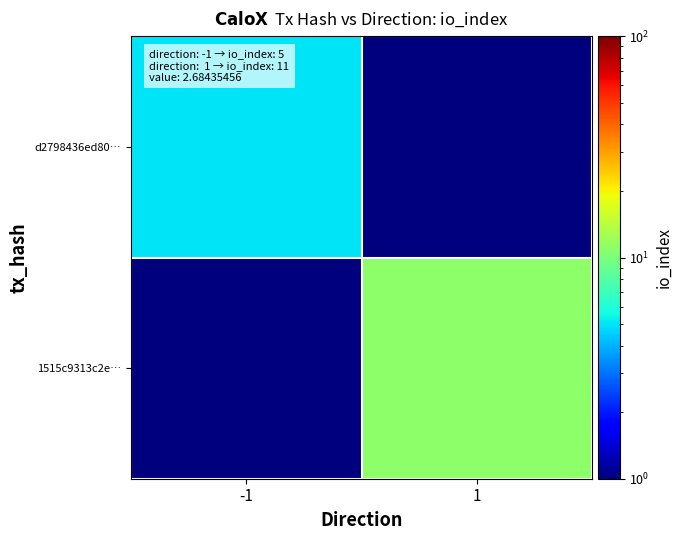

Reading right to left, what are all the values shown in this chart?

d2798436ed80…: 1=0.1	-1=5.0
1515c9313c2e…: 1=11.0	-1=0.1